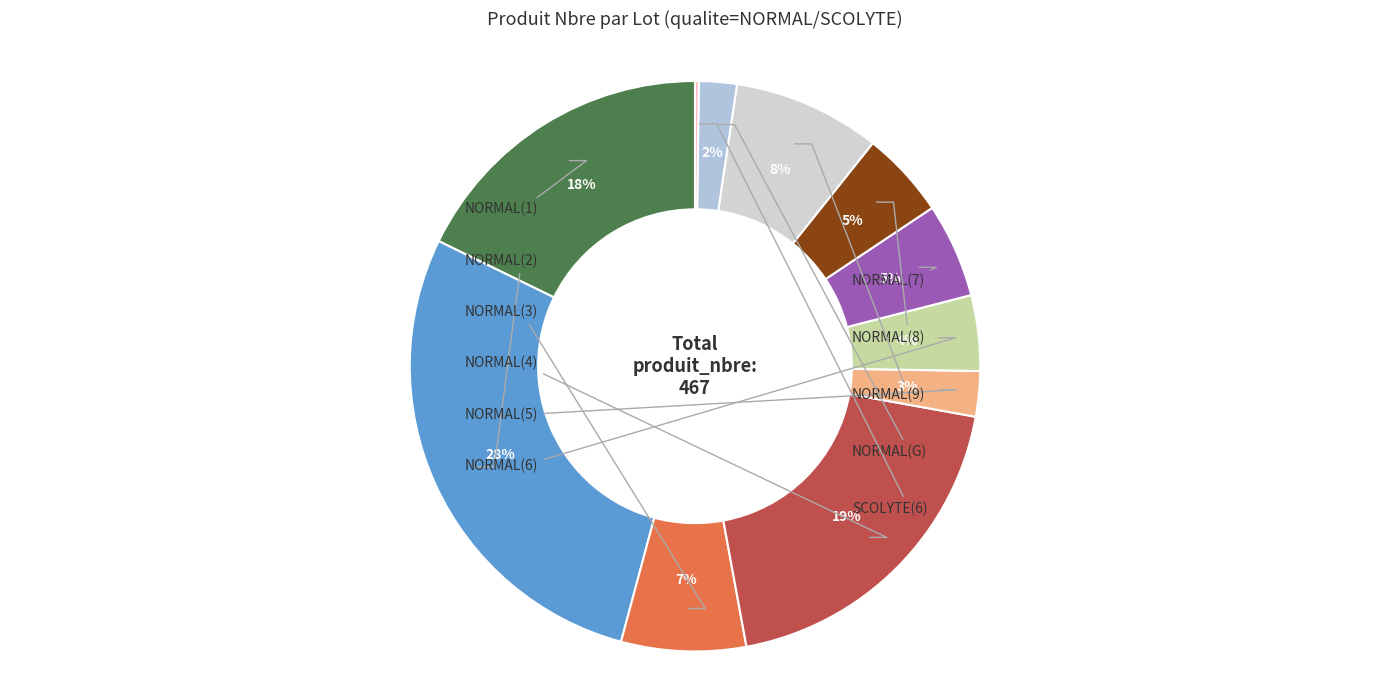

What is the smallest slice in the pie chart?

6(SCOLYTE)